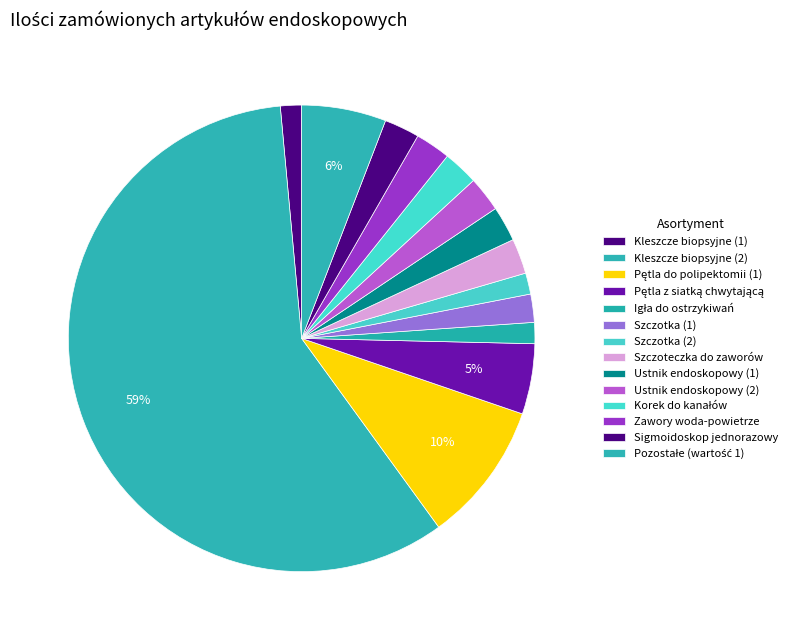

Count the number of slices in the pie.

14